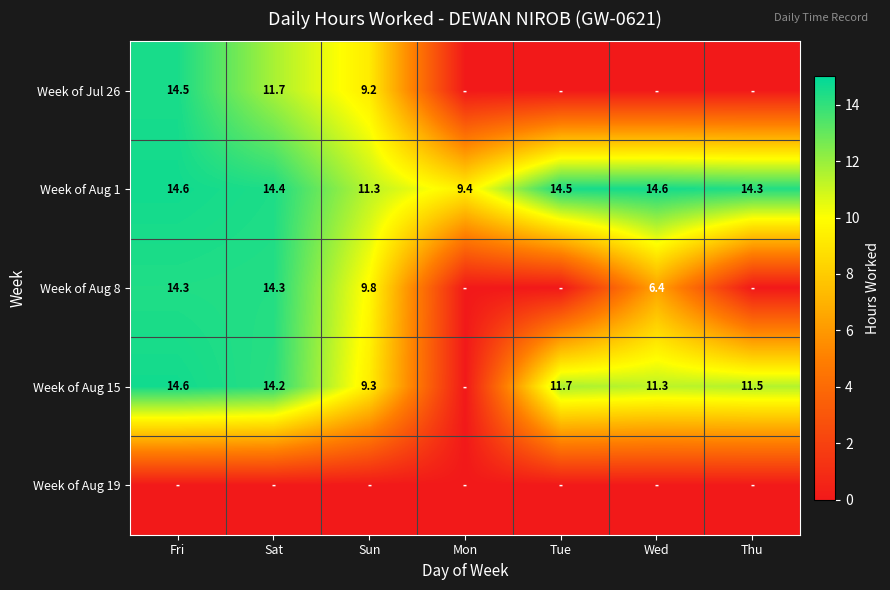

At how many categories does at least one series exceed 3?

7